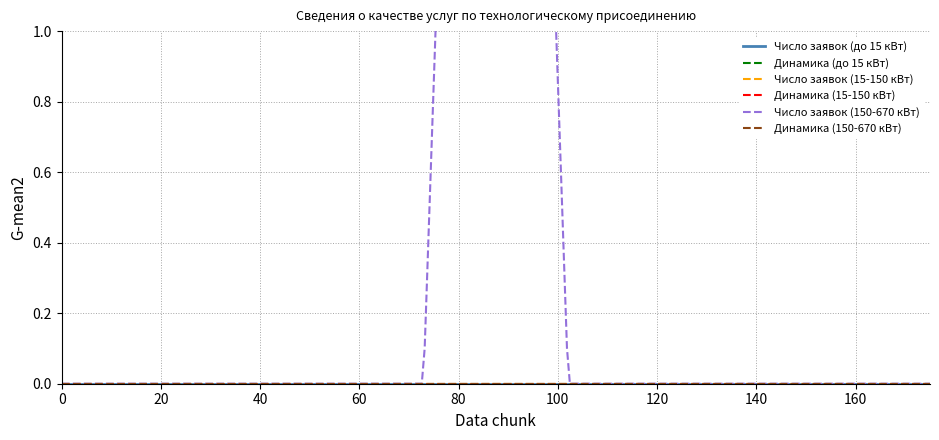

How many lines are shown in the chart?

6